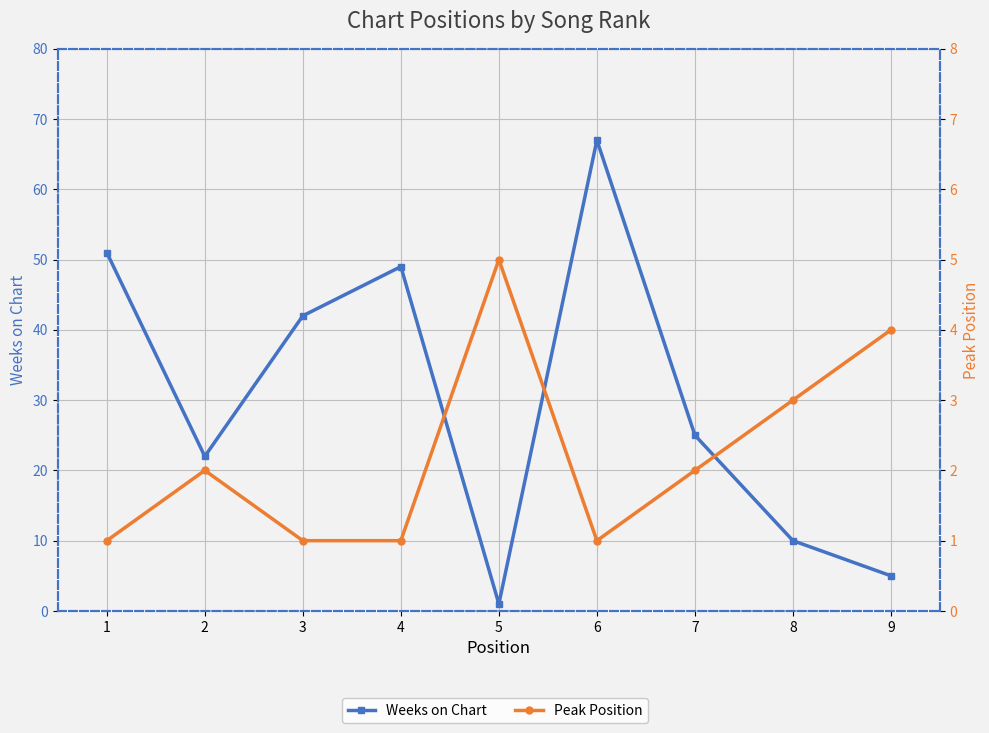

Reading right to left, transcribe all the data shown in this chart.

Weeks on Chart: 9=5	8=10	7=25	6=67	5=1	4=49	3=42	2=22	1=51
Peak Position: 9=4	8=3	7=2	6=1	5=5	4=1	3=1	2=2	1=1